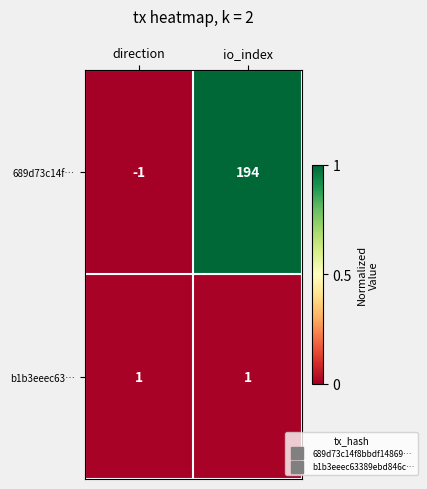

What is the greatest value displayed?

194